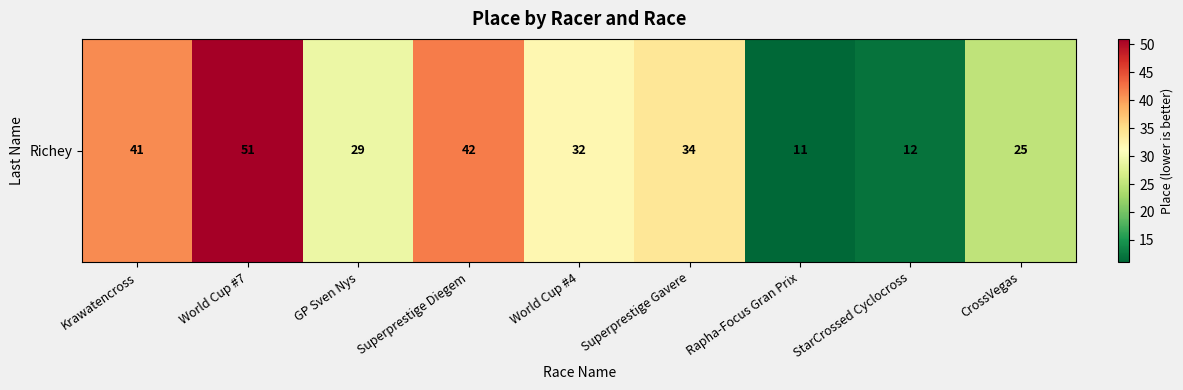

How many data points are less than 32?

4